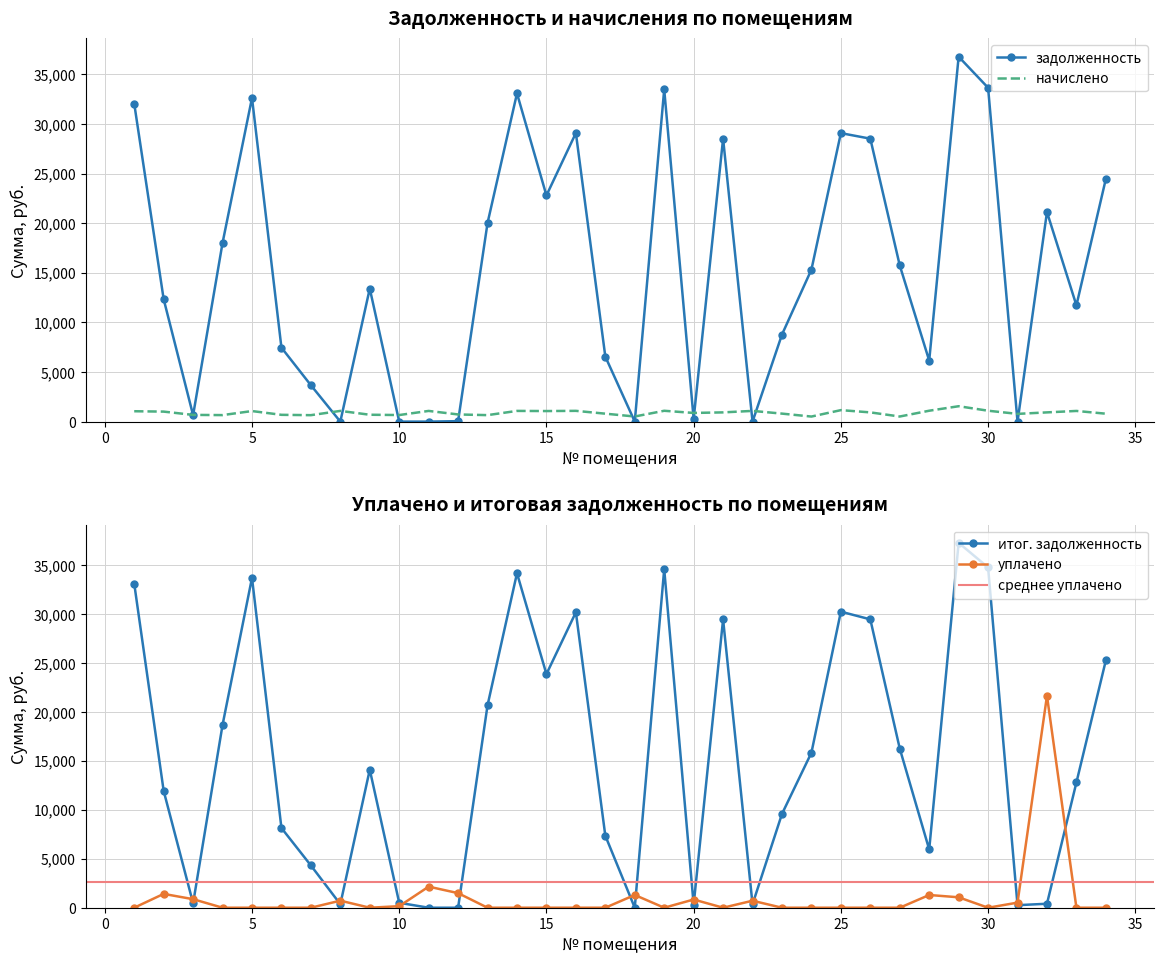

How many lines are shown in the chart?

4